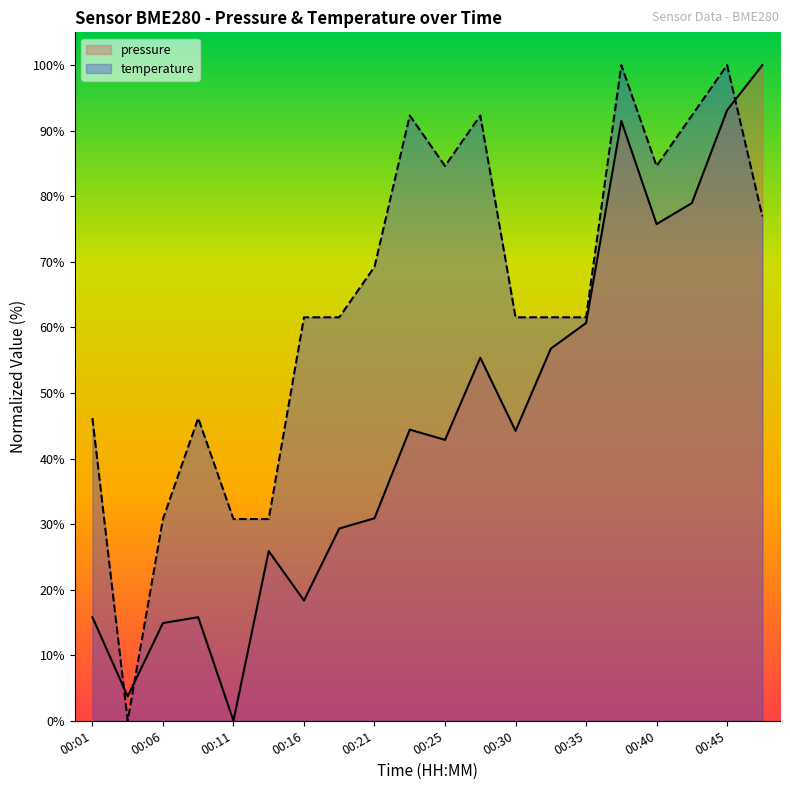

Which series has the largest total across all categories?

temperature